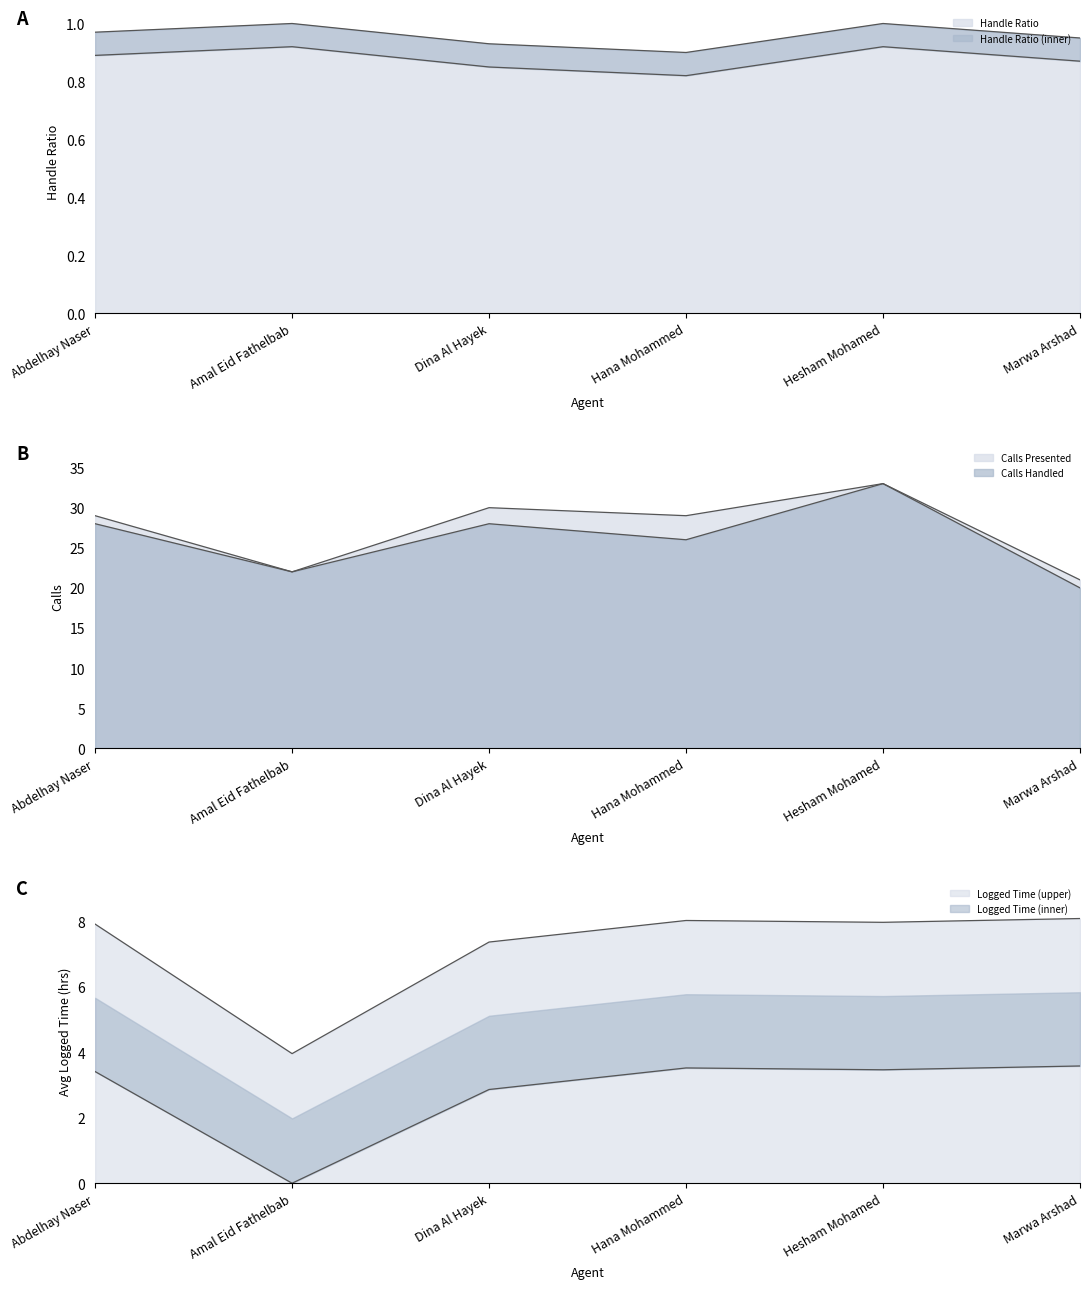

Which series has the largest range (max minus min)?

Calls Handled